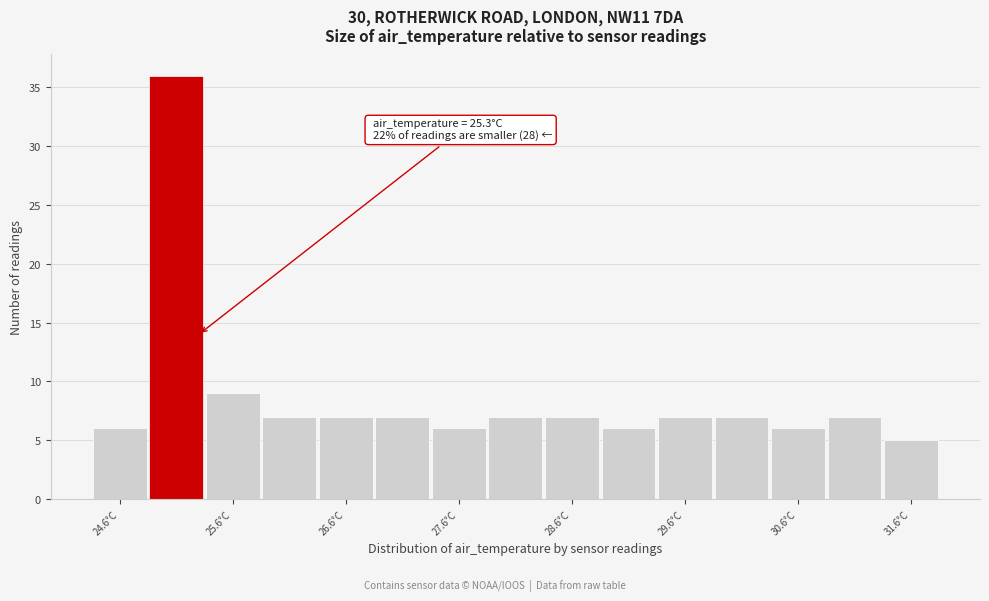

Which range on the x-axis has the tallest bar?

24.85 to 25.35